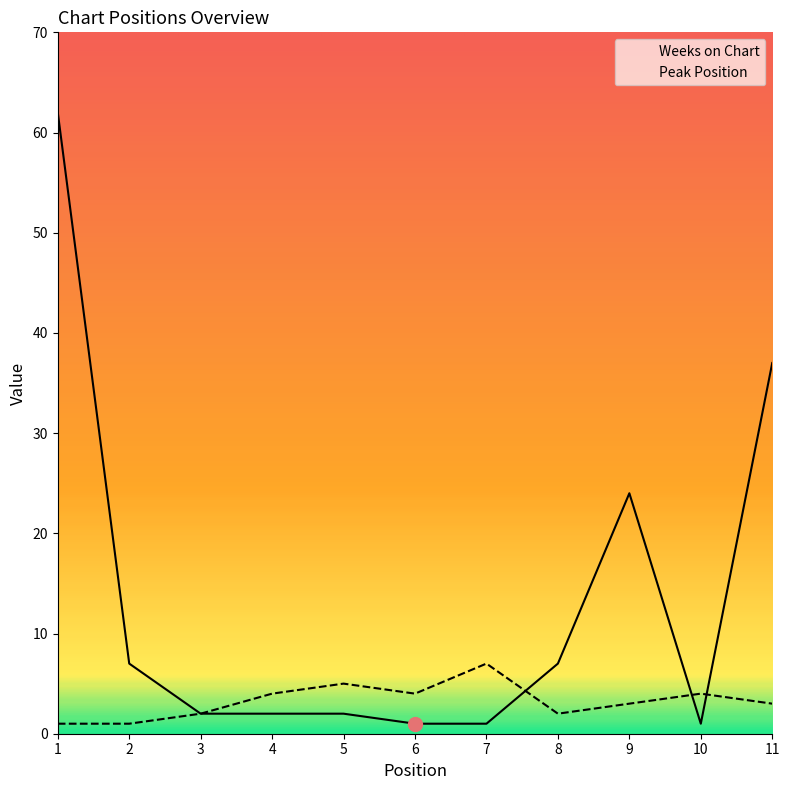

What is the difference between the Peak Position values at 1 and 11?

2